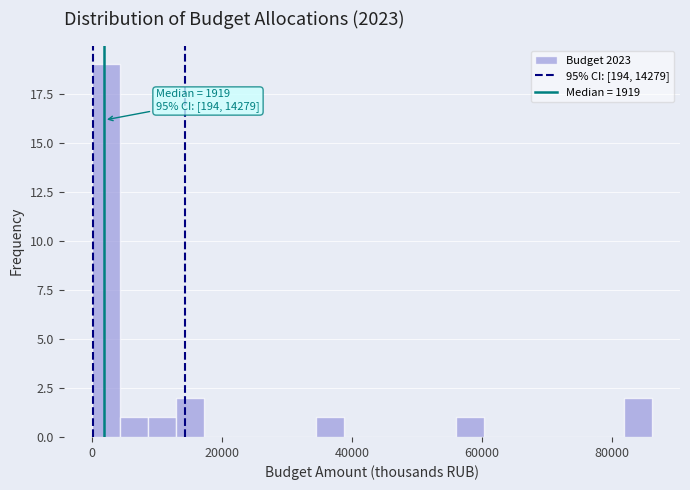

Around what value on the x-axis is the tallest bar? Give the approximate position of its centre, as read against the axis.

2000